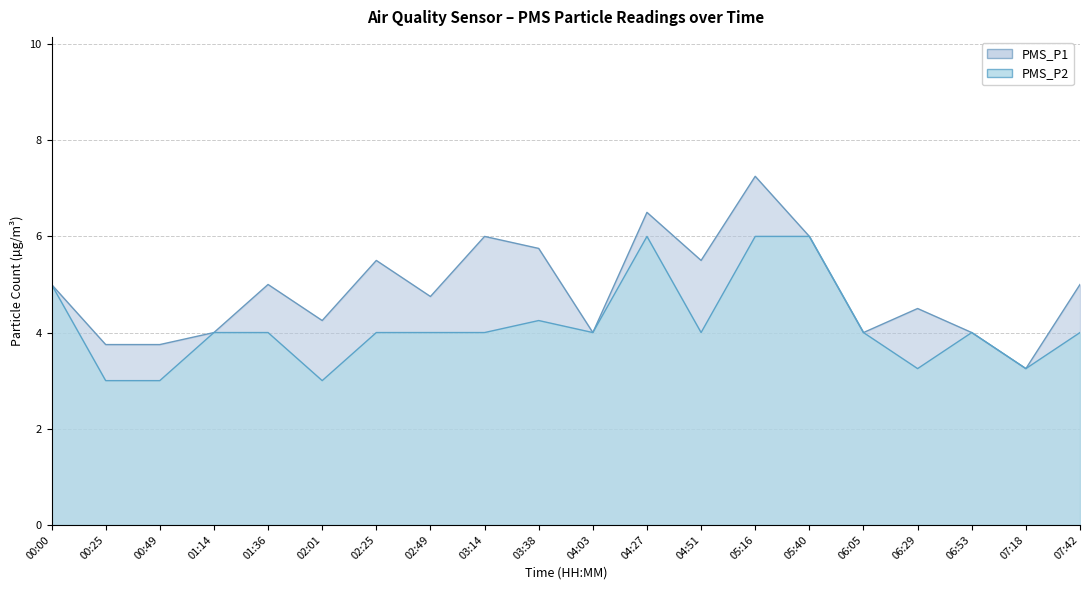

What is the value of the PMS_P1 point at the 11th from the left?

4.0